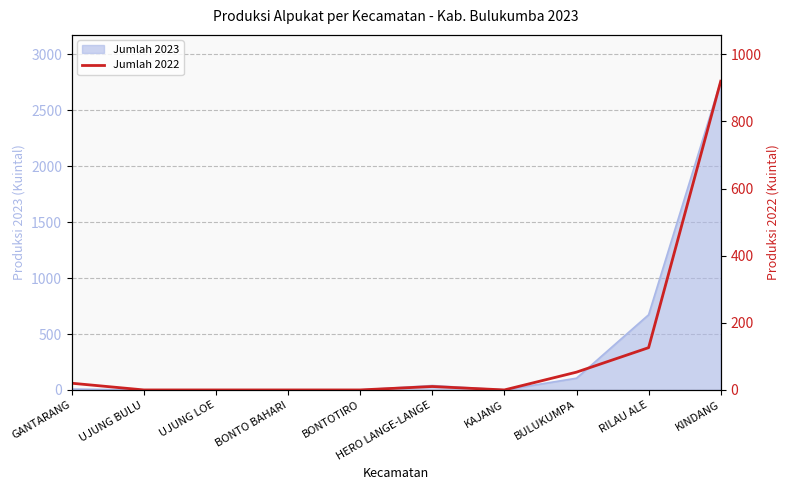

Reading left to right, transcribe all the data shown in this chart.

GANTARANG=20.0	UJUNG BULU=0.0	UJUNG LOE=0.0	BONTO BAHARI=0.0	BONTOTIRO=0.0	HERO LANGE-LANGE=10.2	KAJANG=0.0	BULUKUMPA=53.0	RILAU ALE=126.0	KINDANG=920.0